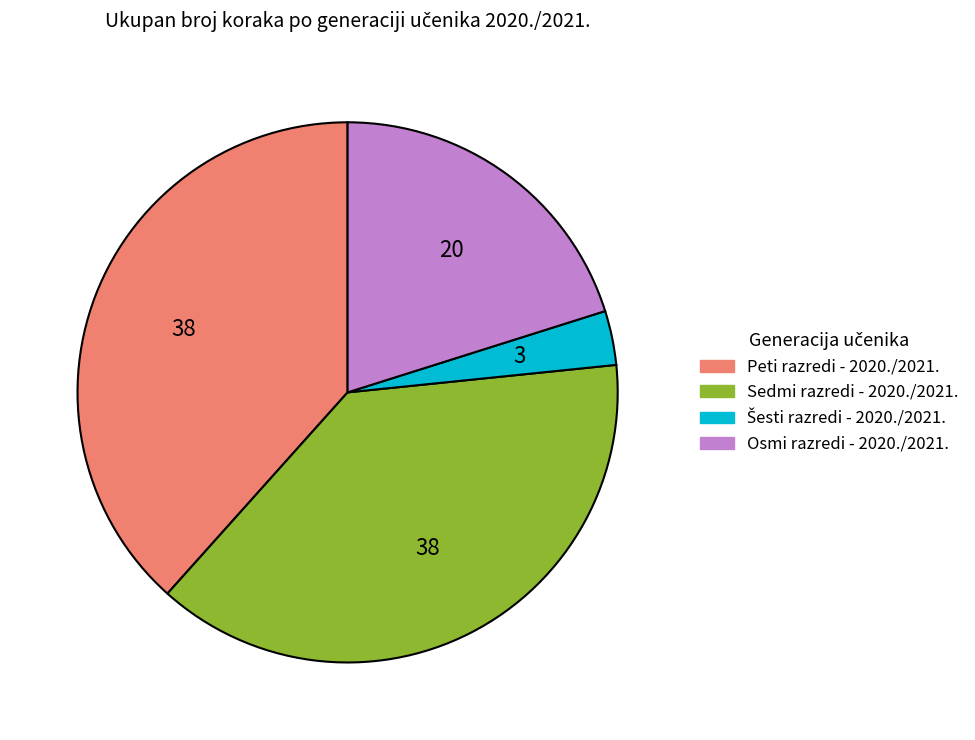

Which has a higher value, Peti razredi - 2020./2021. or Osmi razredi - 2020./2021.?

Peti razredi - 2020./2021.